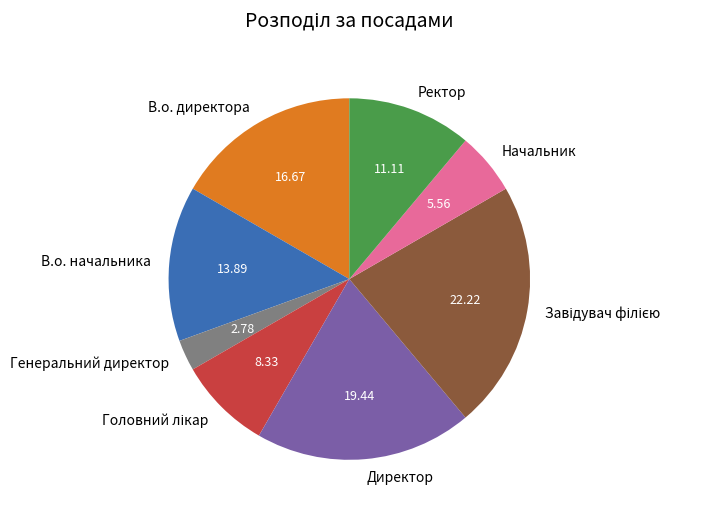

Count the number of slices in the pie.

8